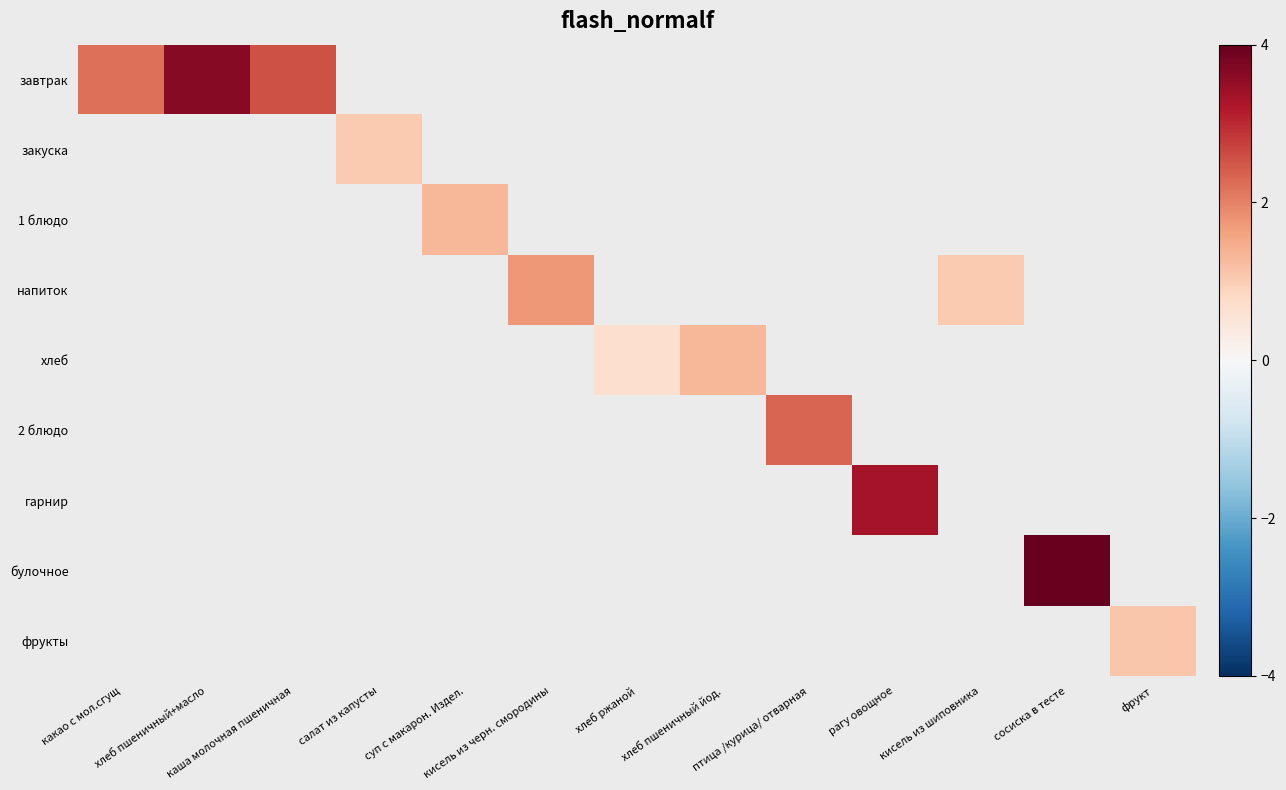

Which series has the widest spread of values?

завтрак